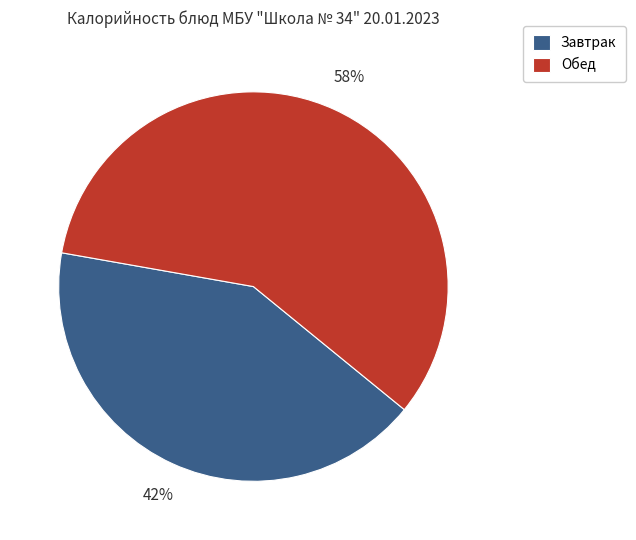

To the nearest percent, what is the average slice percentage?

50%